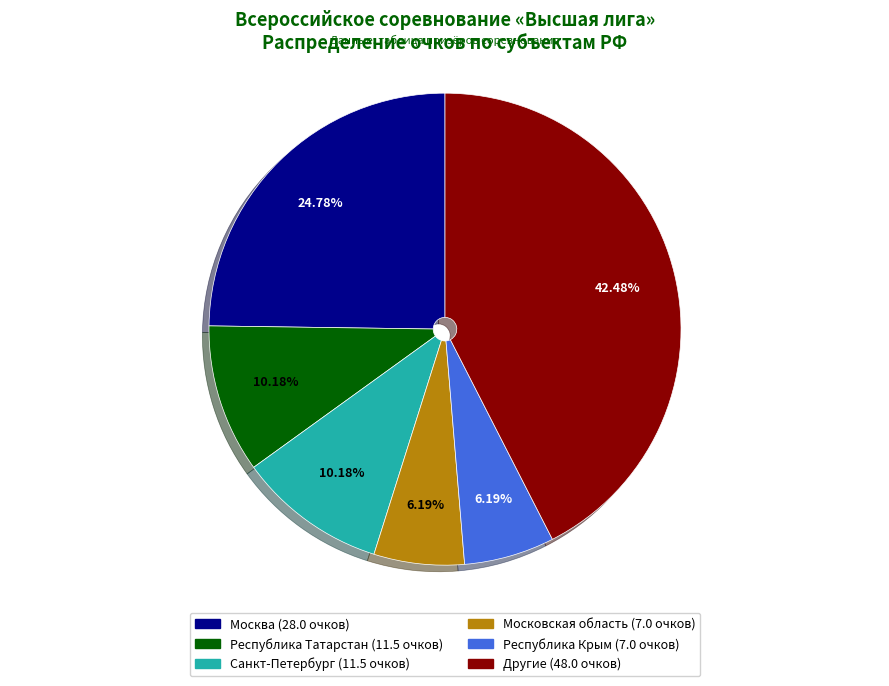

Does any single category account for the majority?

No